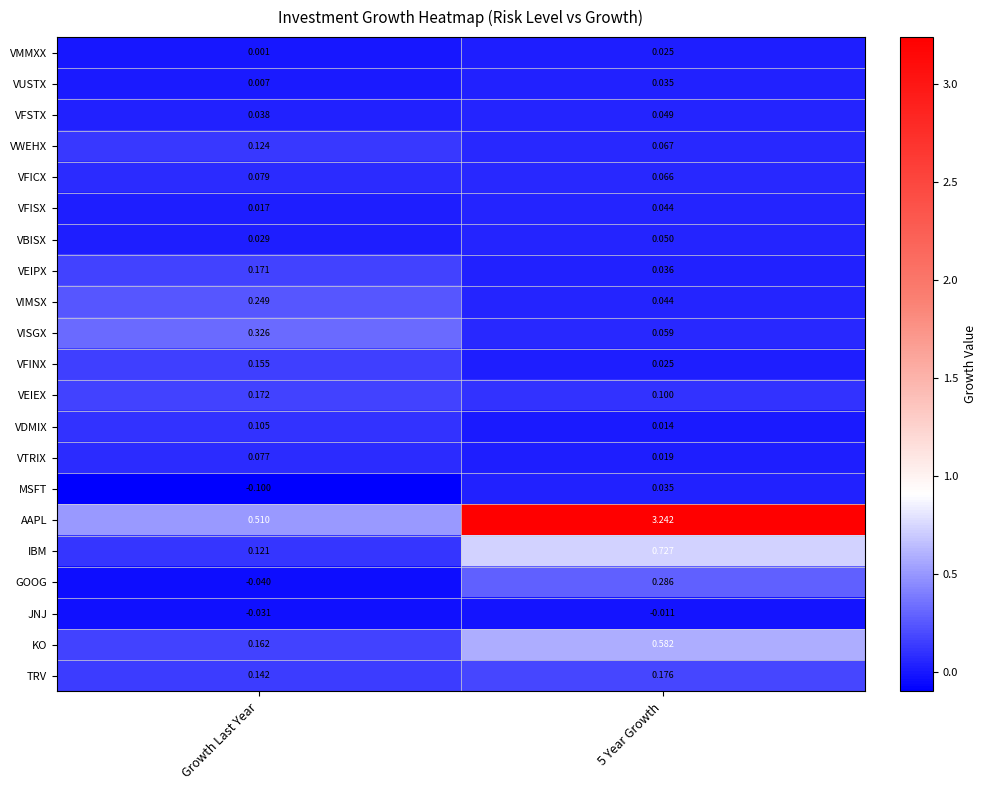

Between Growth Last Year and 5 Year Growth, which series saw the biggest shift?

AAPL